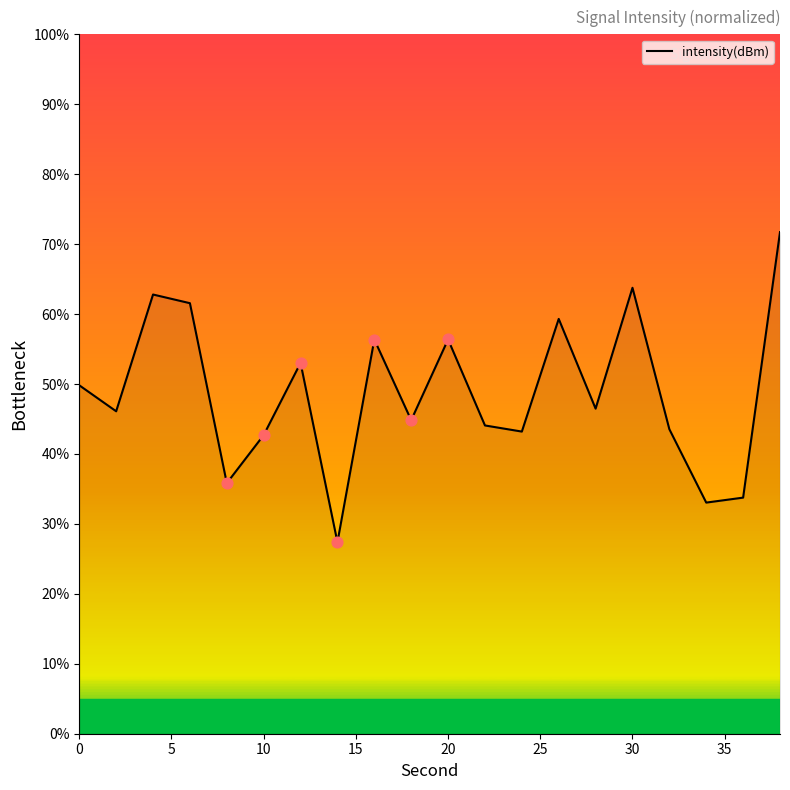

What is the difference between the maximum and minimum values?

44.3